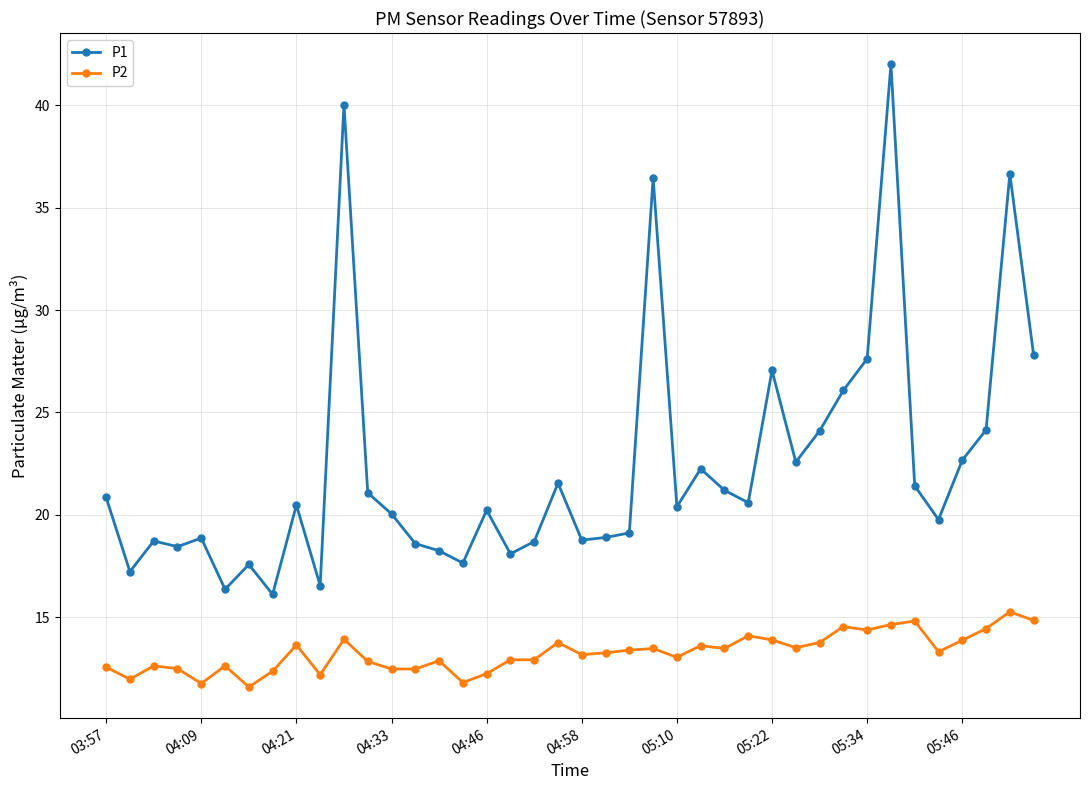

At how many categories does at least one series exceed 30?

4